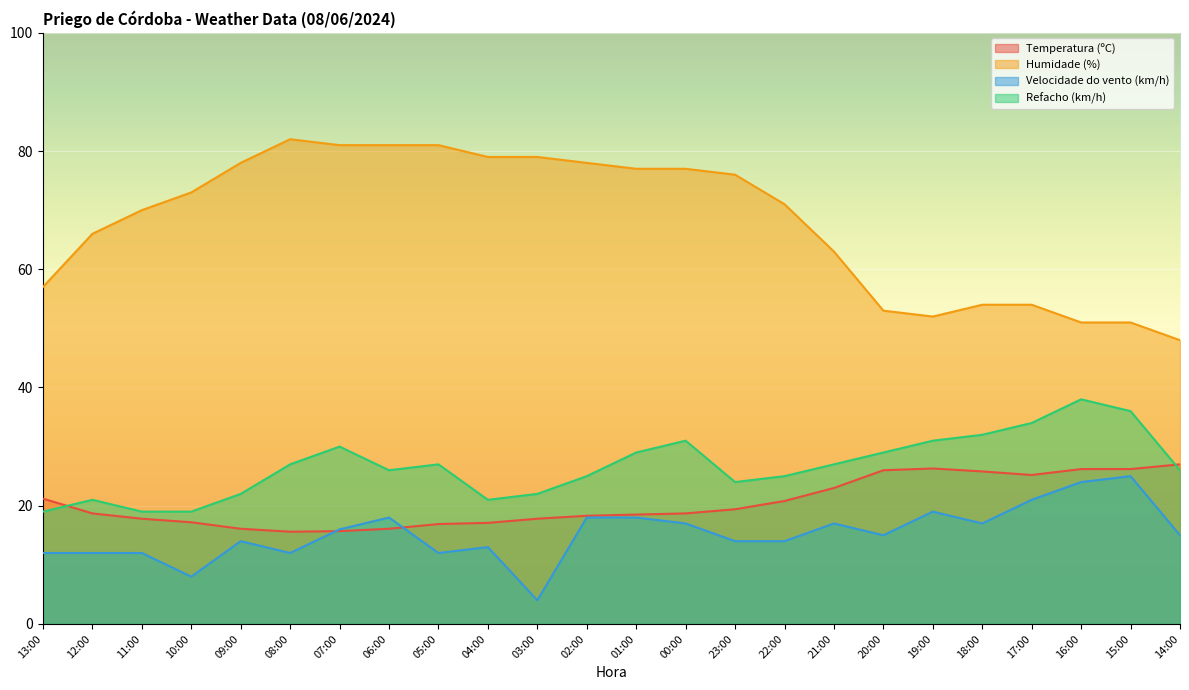

What are all the series names shown in the legend?

Temperatura (ºC), Humidade (%), Velocidade do vento (km/h), Refacho (km/h)